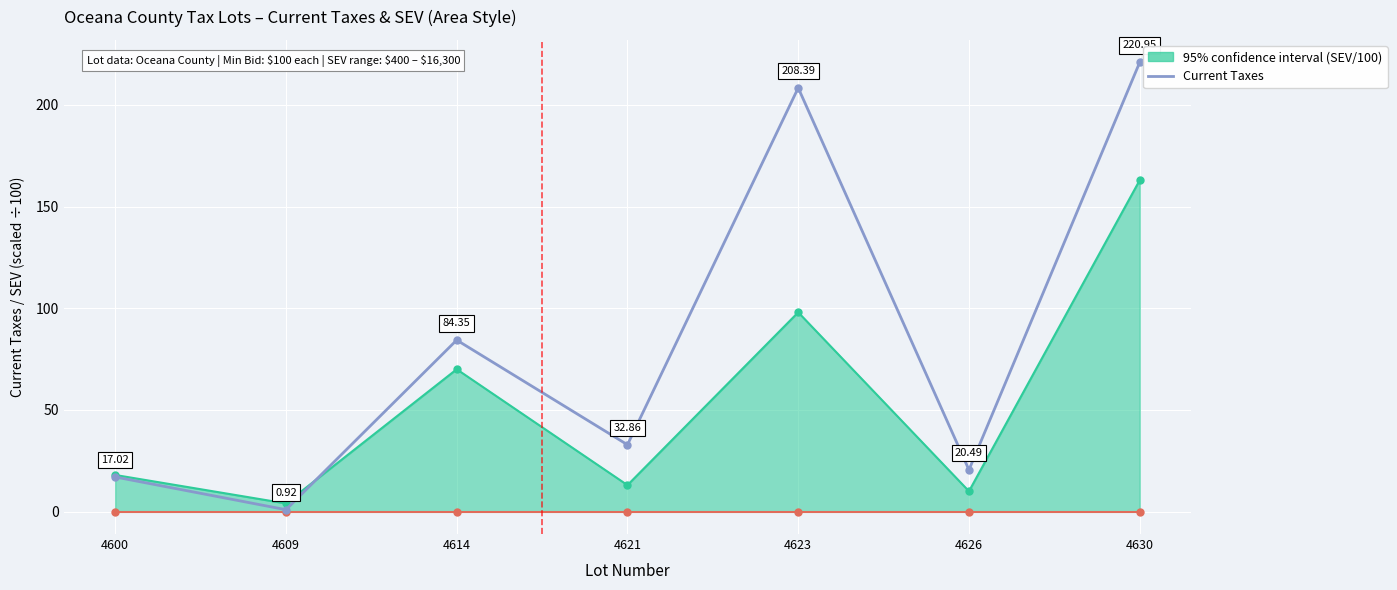

Which label corresponds to the smallest value in the chart?

4609